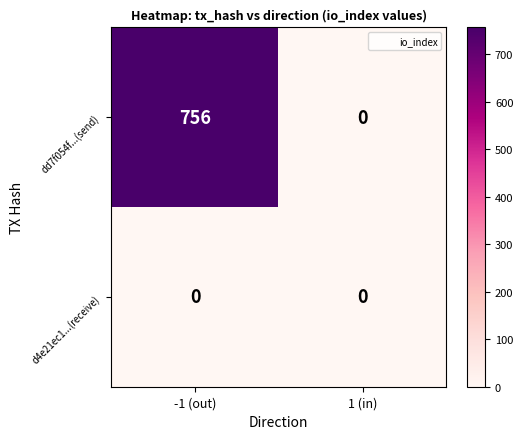

The value of dd7f054f...(send) at -1 (out) is 756. True or false?

True